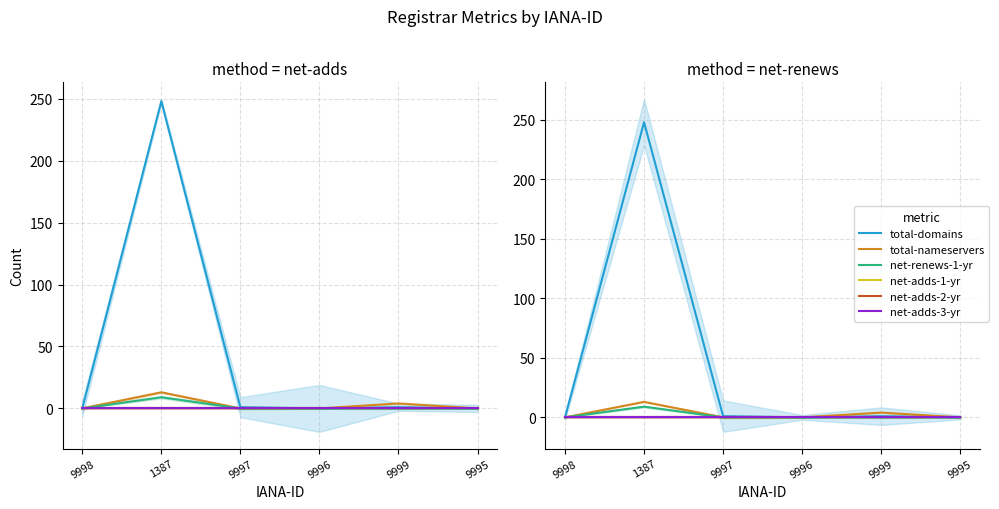

In total-nameservers, how many points are higher than both neighbors (excluding endpoints)?

2